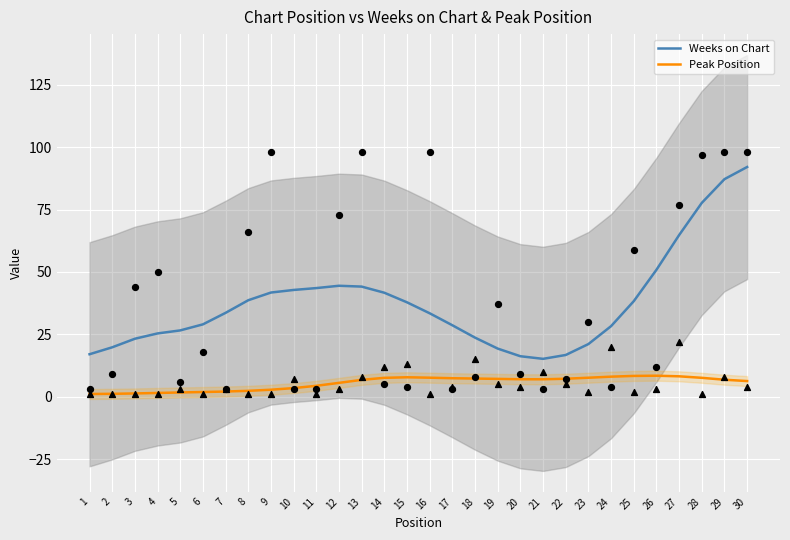

Is the value of Peak Position at 2 greater than the value of Weeks on Chart at 24?

No